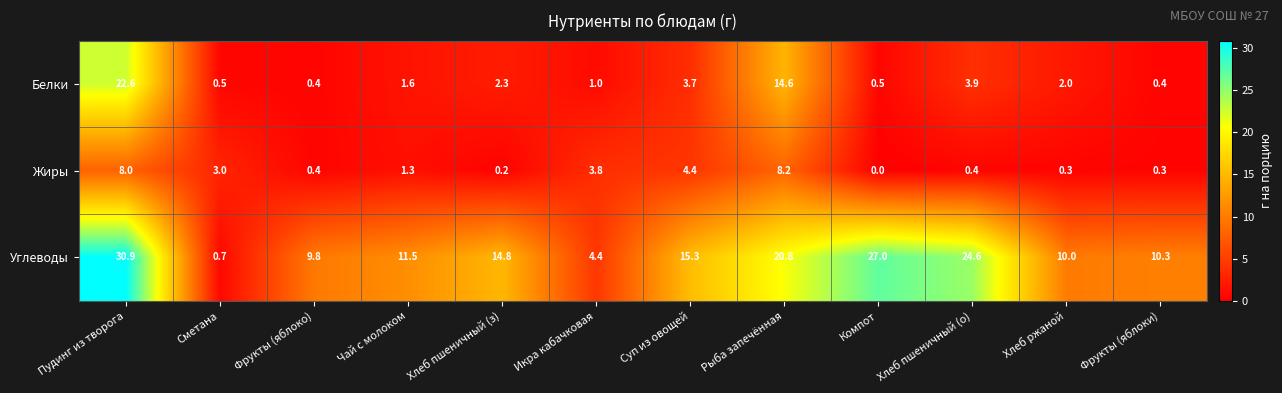

What is the difference between the second highest and minimum values in the Жиры series?

8.0